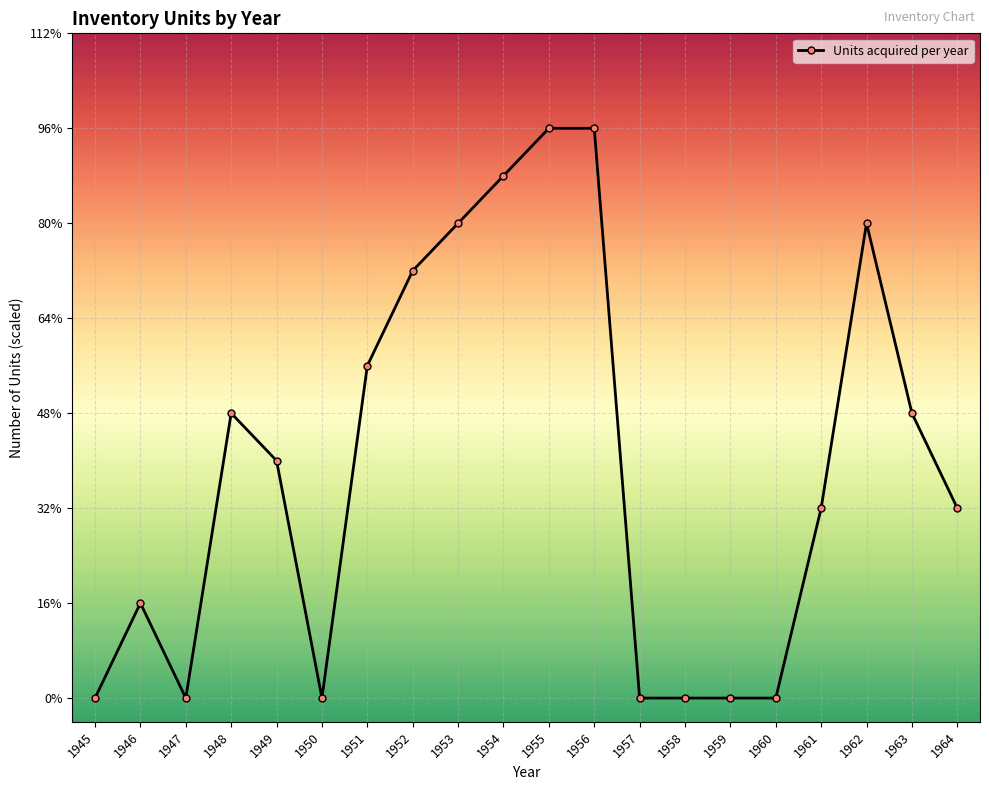

Is this an area chart (filled region under the line)?

No